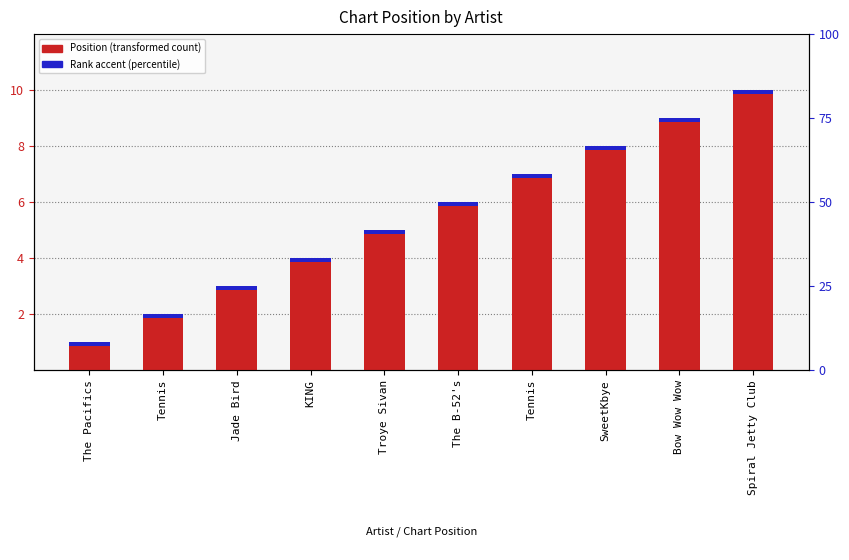

Rank the series at Tennis from lowest to highest value.

Rank accent, Position